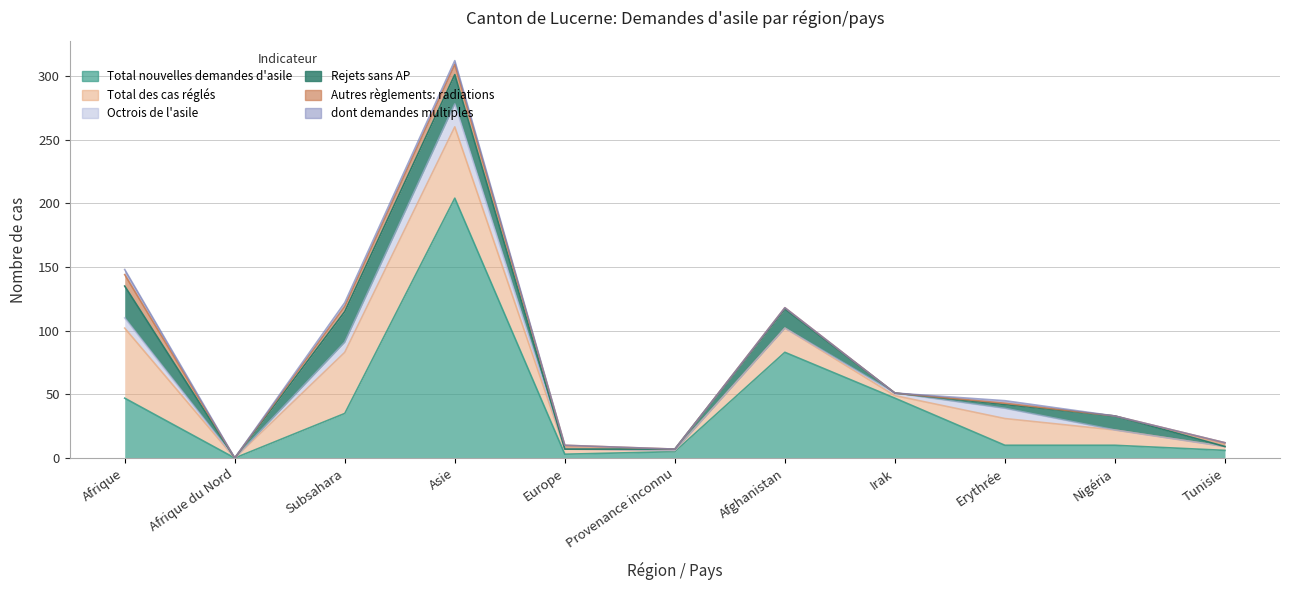

Reading right to left, extract all data points from this chart.

Total nouvelles demandes d'asile: 6	10	10	47	83	5	3	204	35	0	47
Total des cas réglés: 3	12	21	2	19	1	4	56	48	0	55
Octrois de l'asile: 0	0	8	2	0	0	0	18	8	0	8
Rejets sans AP: 0	11	3	0	15	1	0	23	24	0	25
Autres règlements: radiations: 3	0	1	0	1	0	3	8	4	0	9
dont demandes multiples: 0	0	2	0	0	0	0	3	3	0	4